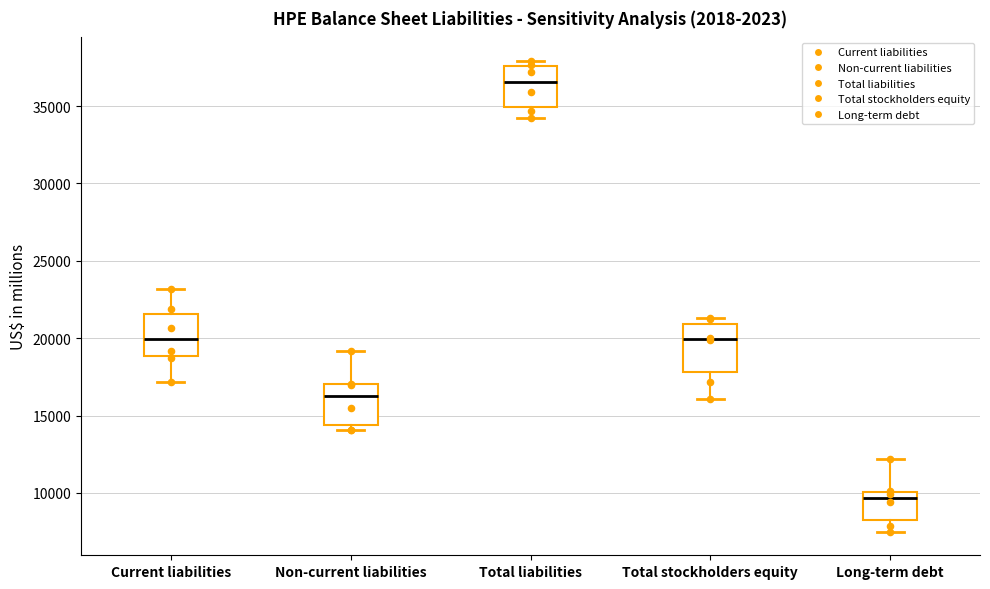

Which box's median line is the lowest?

Long-term debt